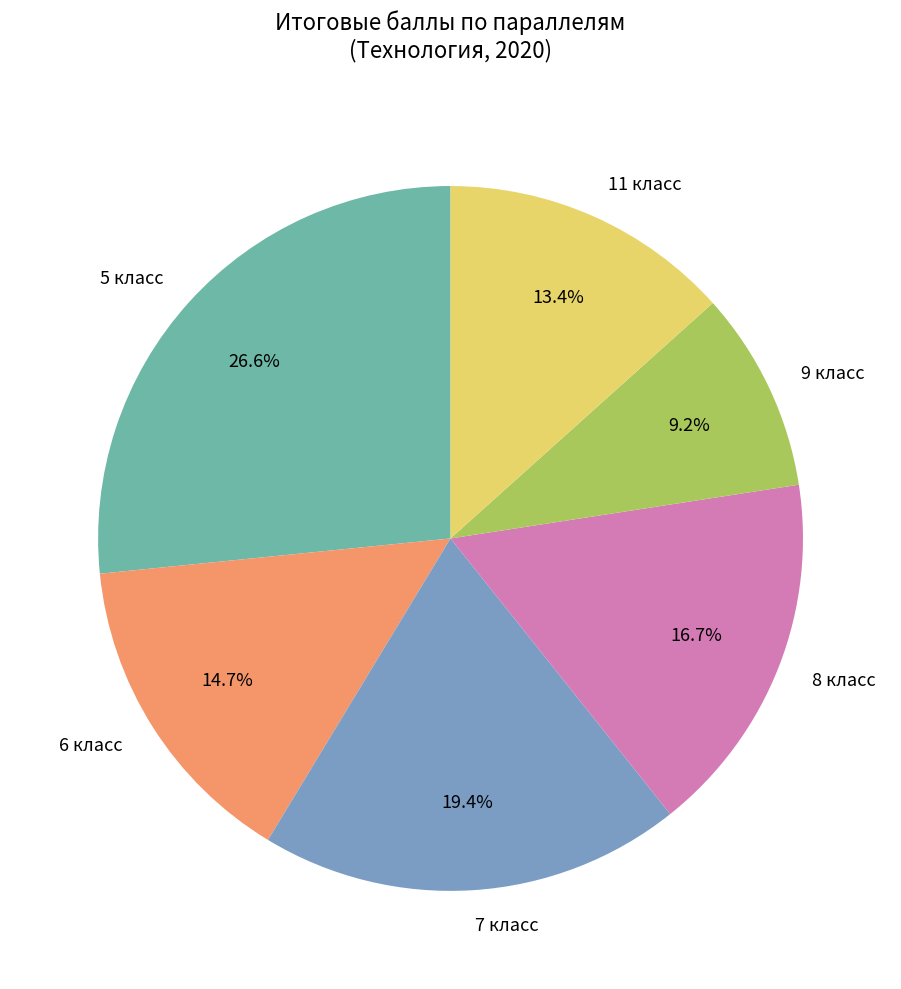

Approximately how many times larger is the value at 6 класс compared to 11 класс?

1.1